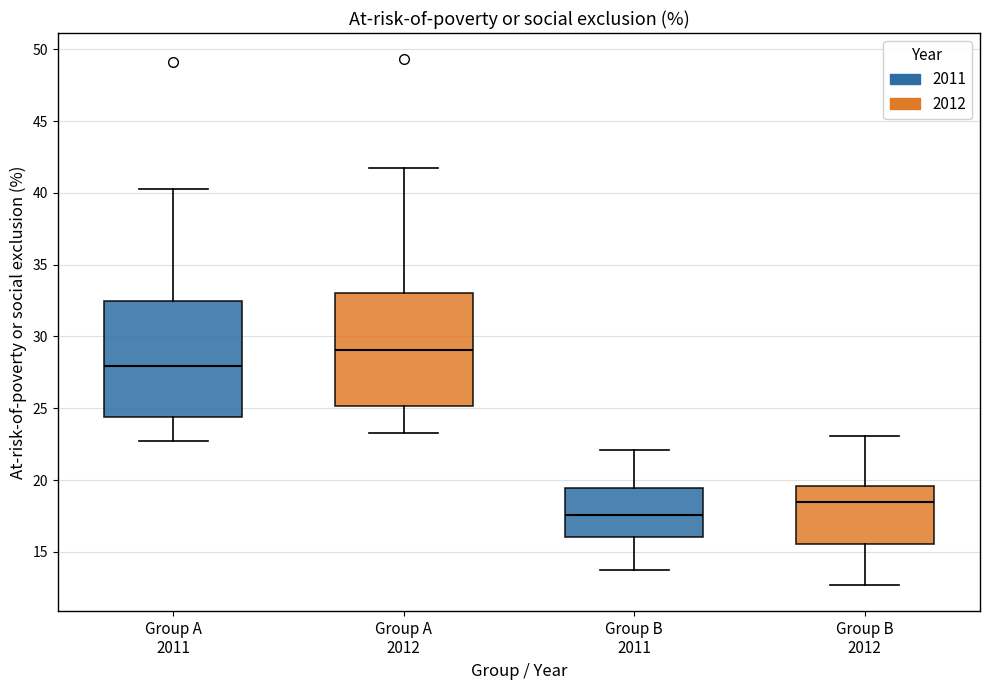

Reading left to right, transcribe this box plot: for each box, give where its median line is, the range the box spans, and where its two whiskers end, as read against the y-axis. The values are not printed on the chart, so give them approximately, as read against the axis.

Group A 2011: median 28.0, box 24.5 to 32.5, whiskers 22.5 to 40.5
Group A 2012: median 29.0, box 25.0 to 33.0, whiskers 23.5 to 41.5
Group B 2011: median 17.5, box 16.0 to 19.5, whiskers 13.5 to 22.0
Group B 2012: median 18.5, box 15.5 to 19.5, whiskers 12.5 to 23.0